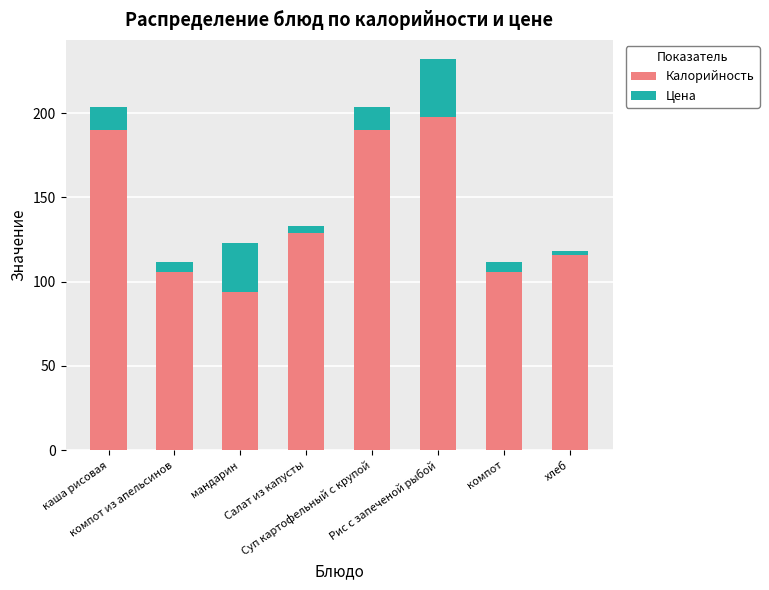

What is the total value across all series at компот из апельсинов?

111.7